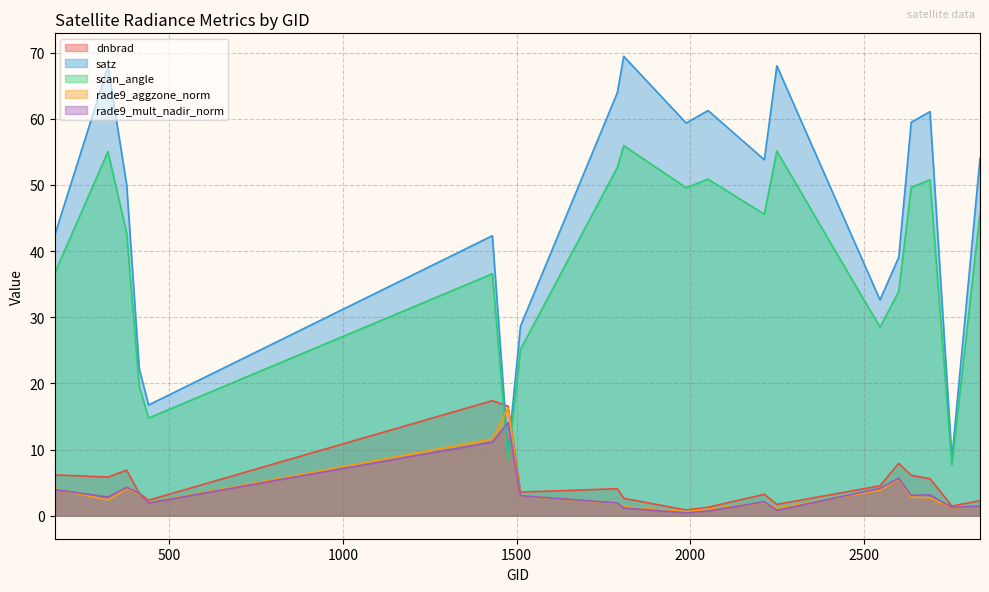

List the series in order of their peak value, lowest first.

rade9_mult_nadir_norm, rade9_aggzone_norm, dnbrad, scan_angle, satz